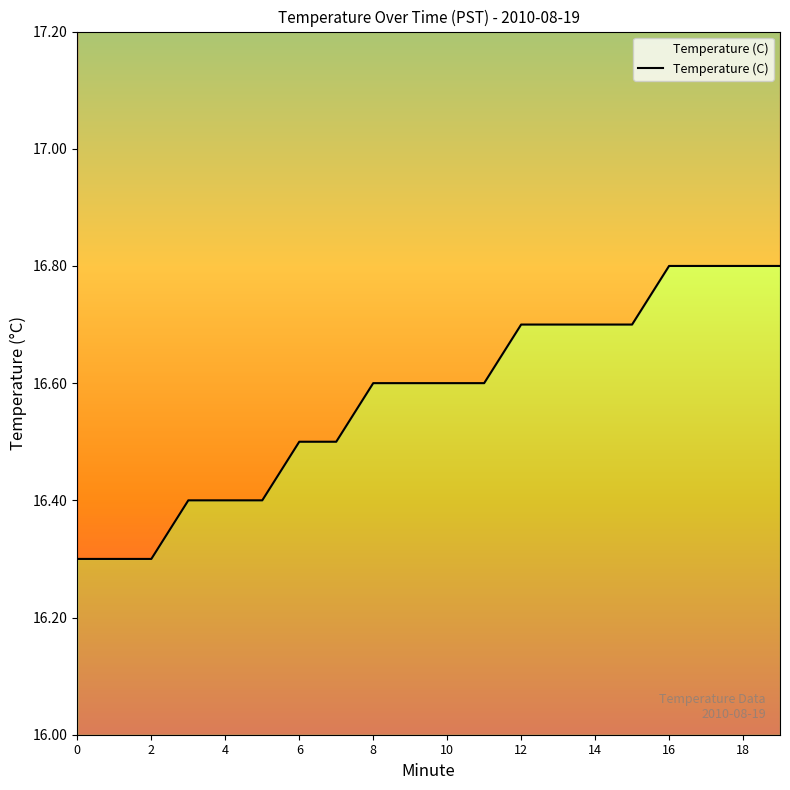

What is the value of the 15th point from the left?

16.7